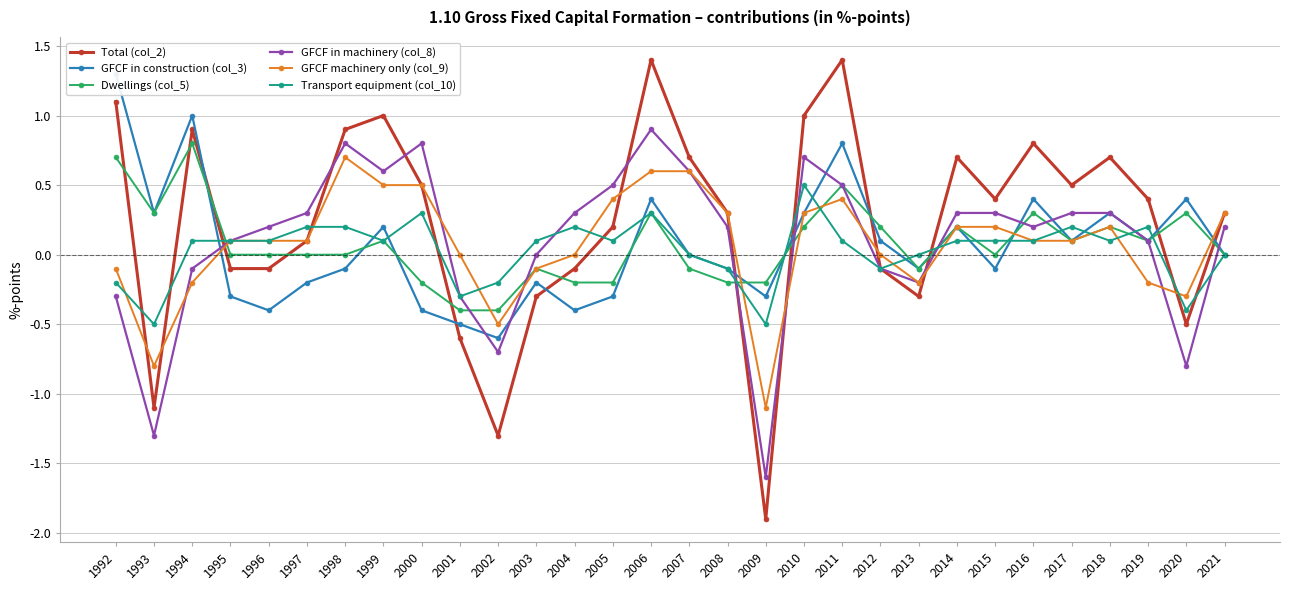

Rank the series at 2005 from highest to lowest value.

GFCF in machinery (col_8), GFCF machinery only (col_9), Total (col_2), Transport equipment (col_10), Dwellings (col_5), GFCF in construction (col_3)